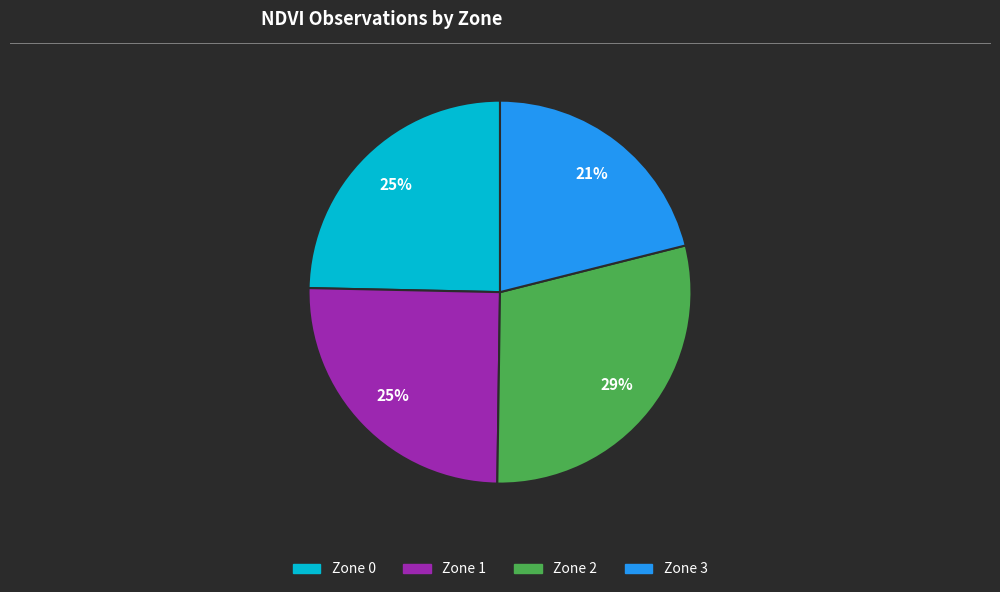

How many segments does this pie chart have?

4